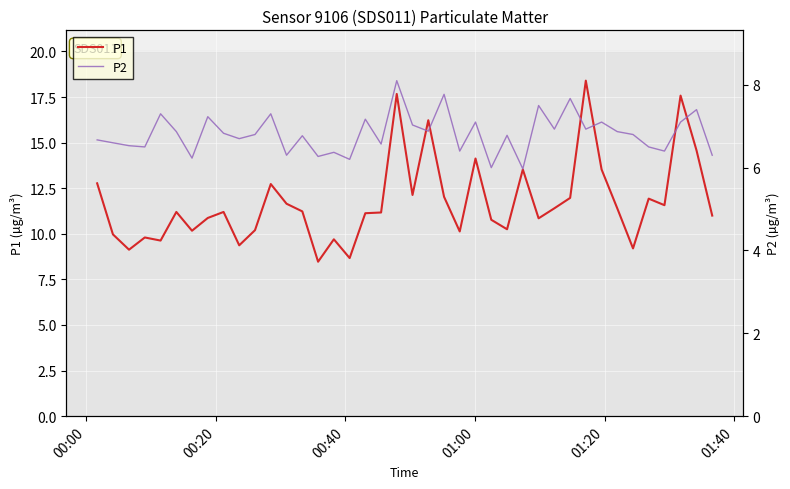

How many data points in P2 are above 6?

38